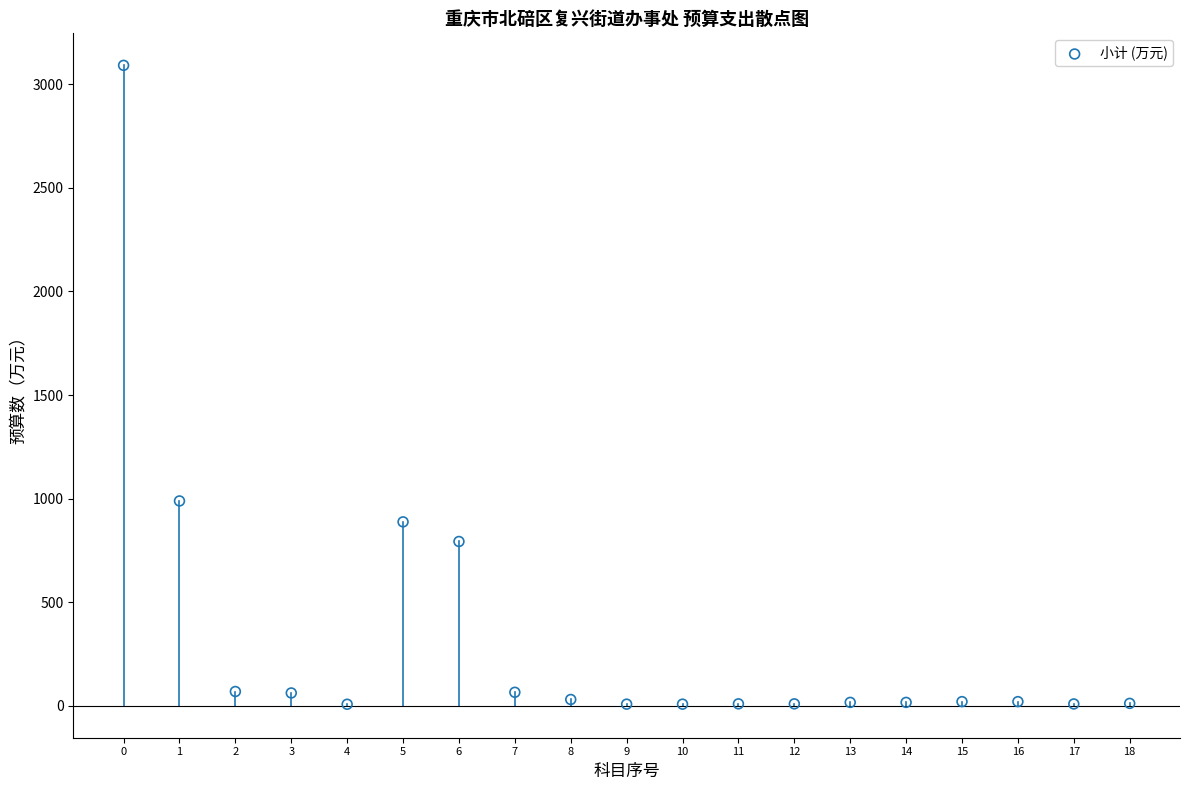

What is the range of Y values (max minus min)?

3084.9